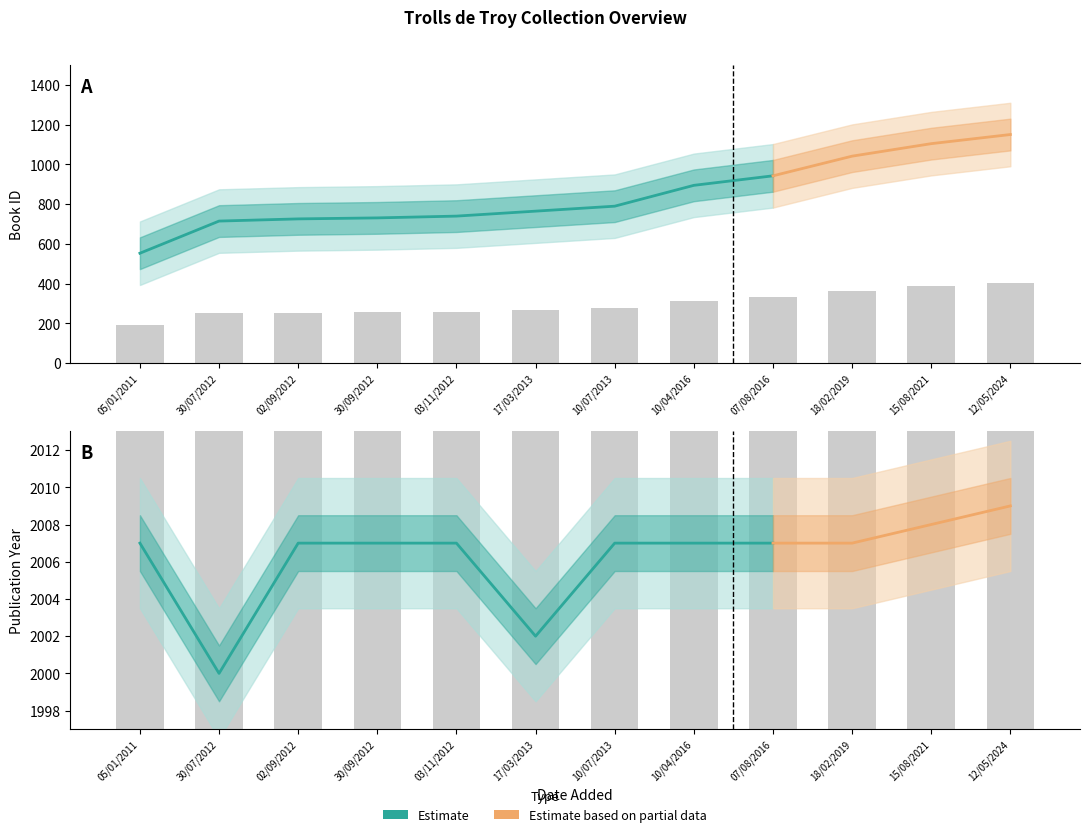

Which series has the largest total across all categories?

year